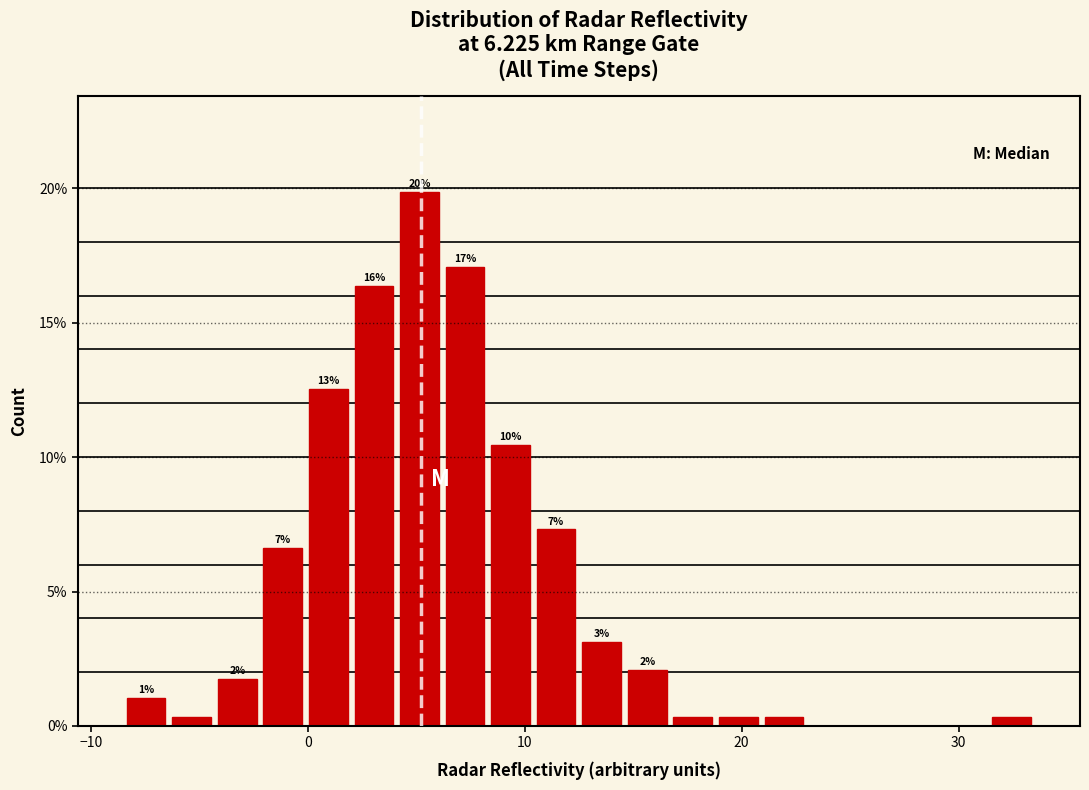

Read against the x-axis, roughly where is the centre of the tallest bar?

5